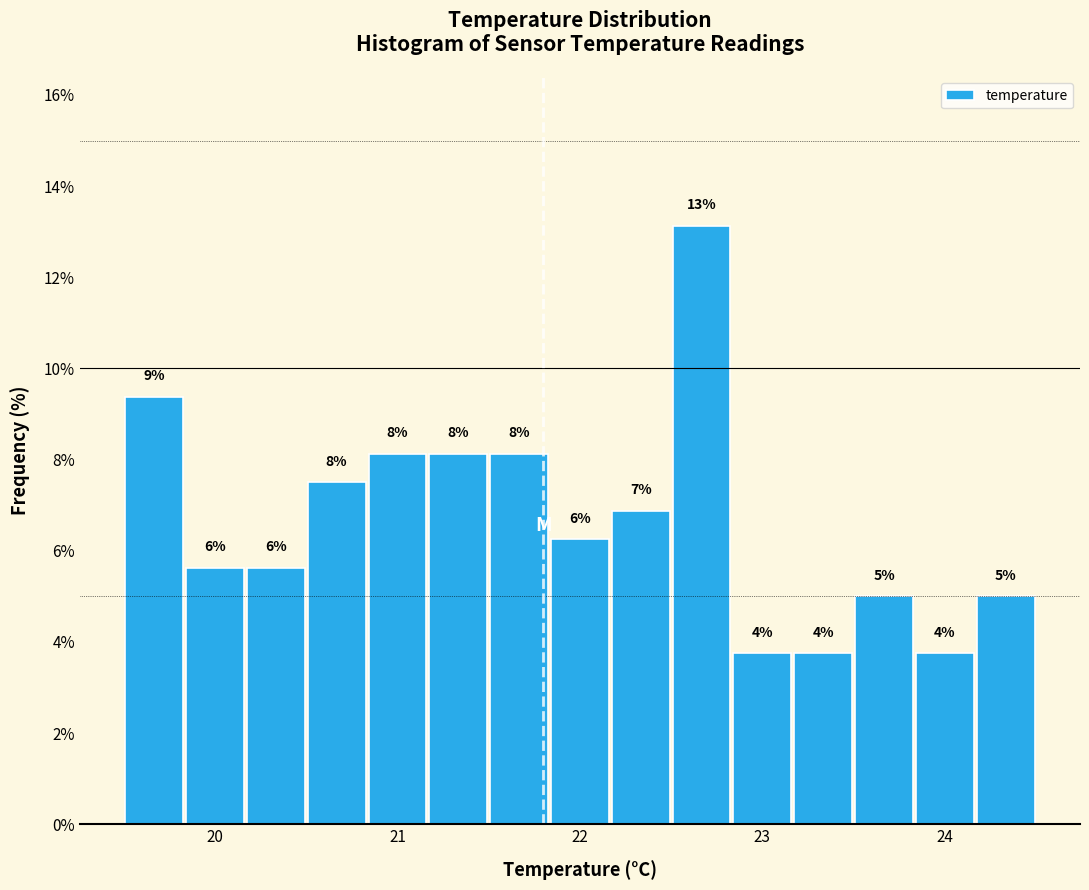

Read against the x-axis, roughly where is the centre of the tallest bar?

22.7